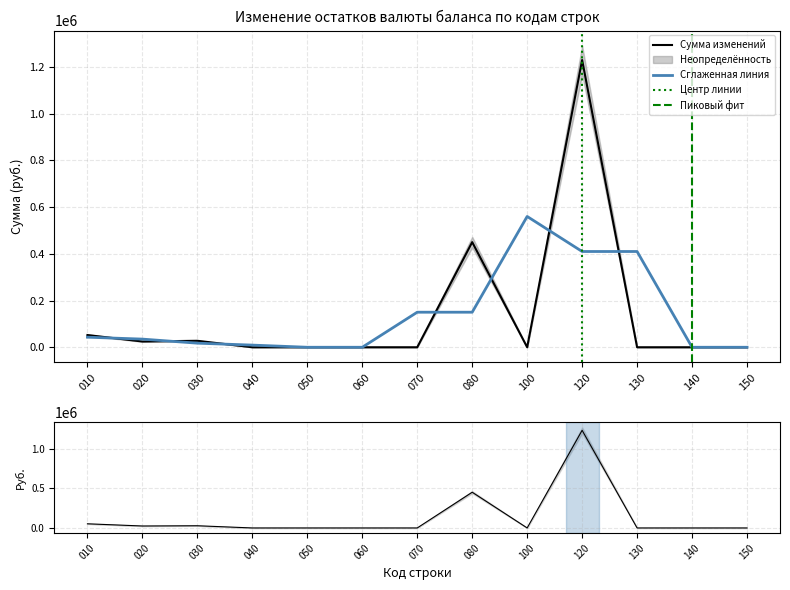

True or false: Код 02 and Сумма изменений всего cross at least once.

False